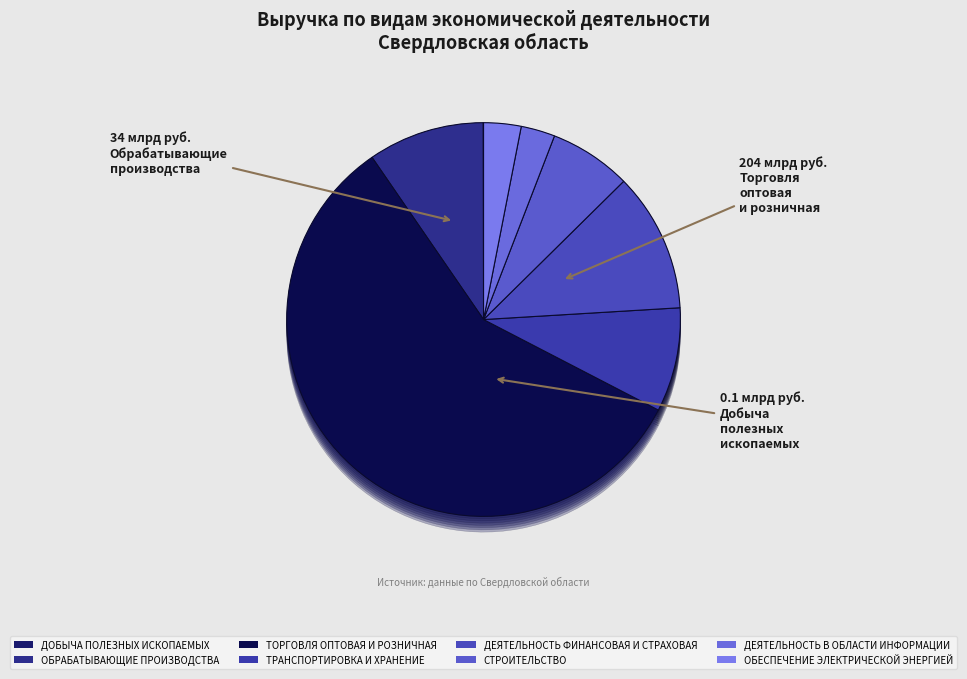

Rank the categories by value from highest to lowest.

ТОРГОВЛЯ ОПТОВАЯ И РОЗНИЧНАЯ, ДЕЯТЕЛЬНОСТЬ ФИНАНСОВАЯ И СТРАХОВАЯ, ОБРАБАТЫВАЮЩИЕ ПРОИЗВОДСТВА, ТРАНСПОРТИРОВКА И ХРАНЕНИЕ, СТРОИТЕЛЬСТВО, ОБЕСПЕЧЕНИЕ ЭЛЕКТРИЧЕСКОЙ ЭНЕРГИЕЙ, ДЕЯТЕЛЬНОСТЬ В ОБЛАСТИ ИНФОРМАЦИИ, ДОБЫЧА ПОЛЕЗНЫХ ИСКОПАЕМЫХ